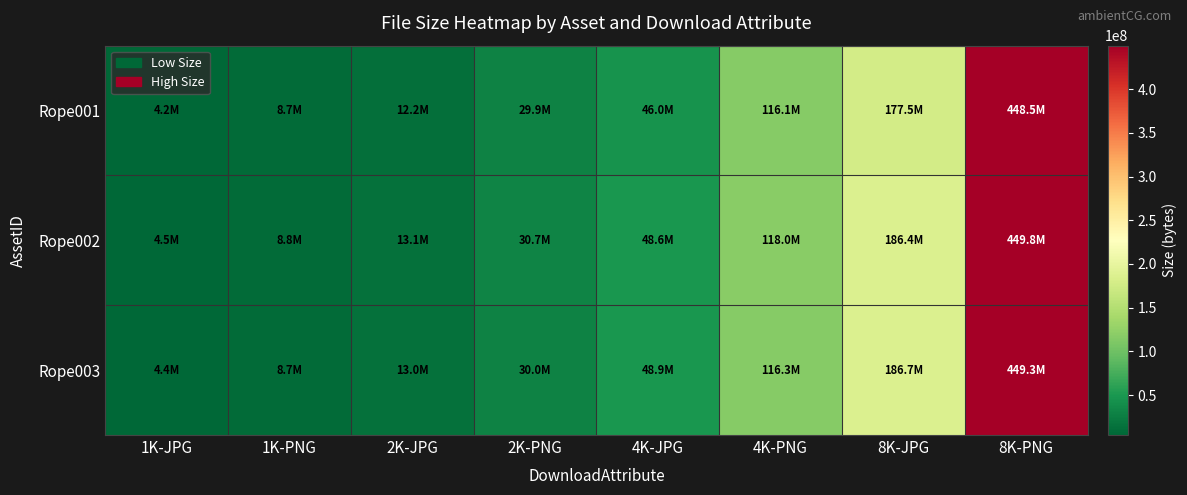

What is the difference between the highest and lowest values at 1K-JPG?

245900